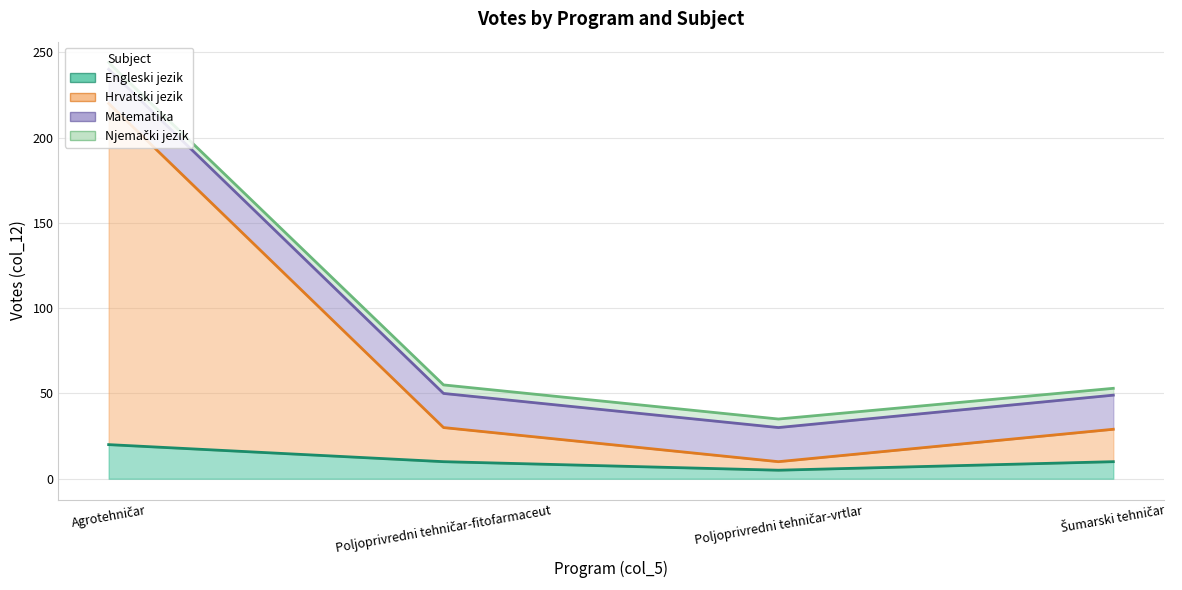

Between Agrotehničar and Poljoprivredni tehničar-vrtlar, which is larger?

Agrotehničar